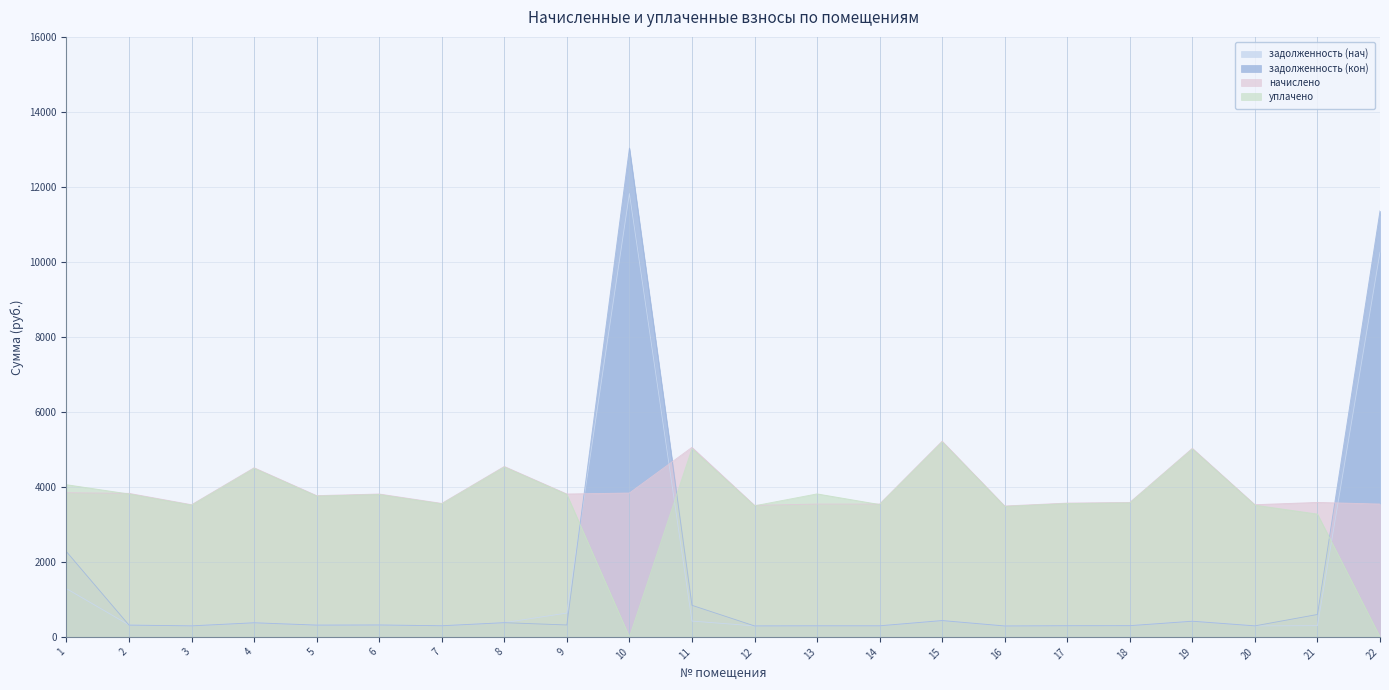

At how many categories does at least one series exceed 1855?

22